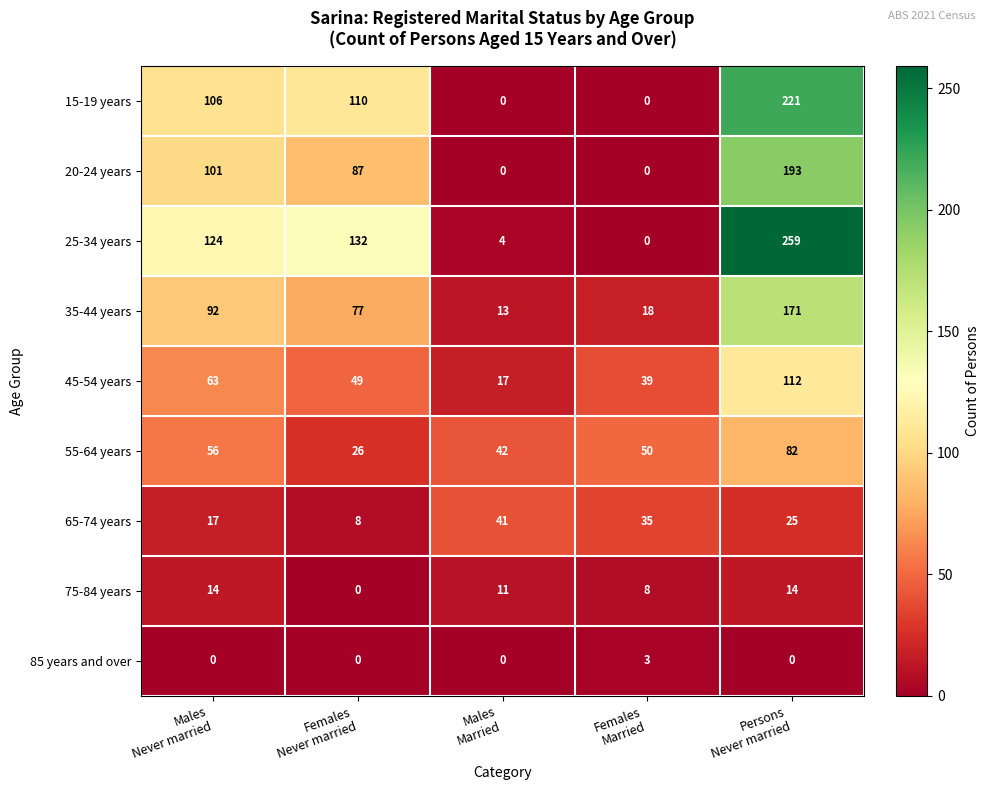

Rank the series by their maximum value, from highest to lowest.

25-34 years, 15-19 years, 20-24 years, 35-44 years, 45-54 years, 55-64 years, 65-74 years, 75-84 years, 85 years and over